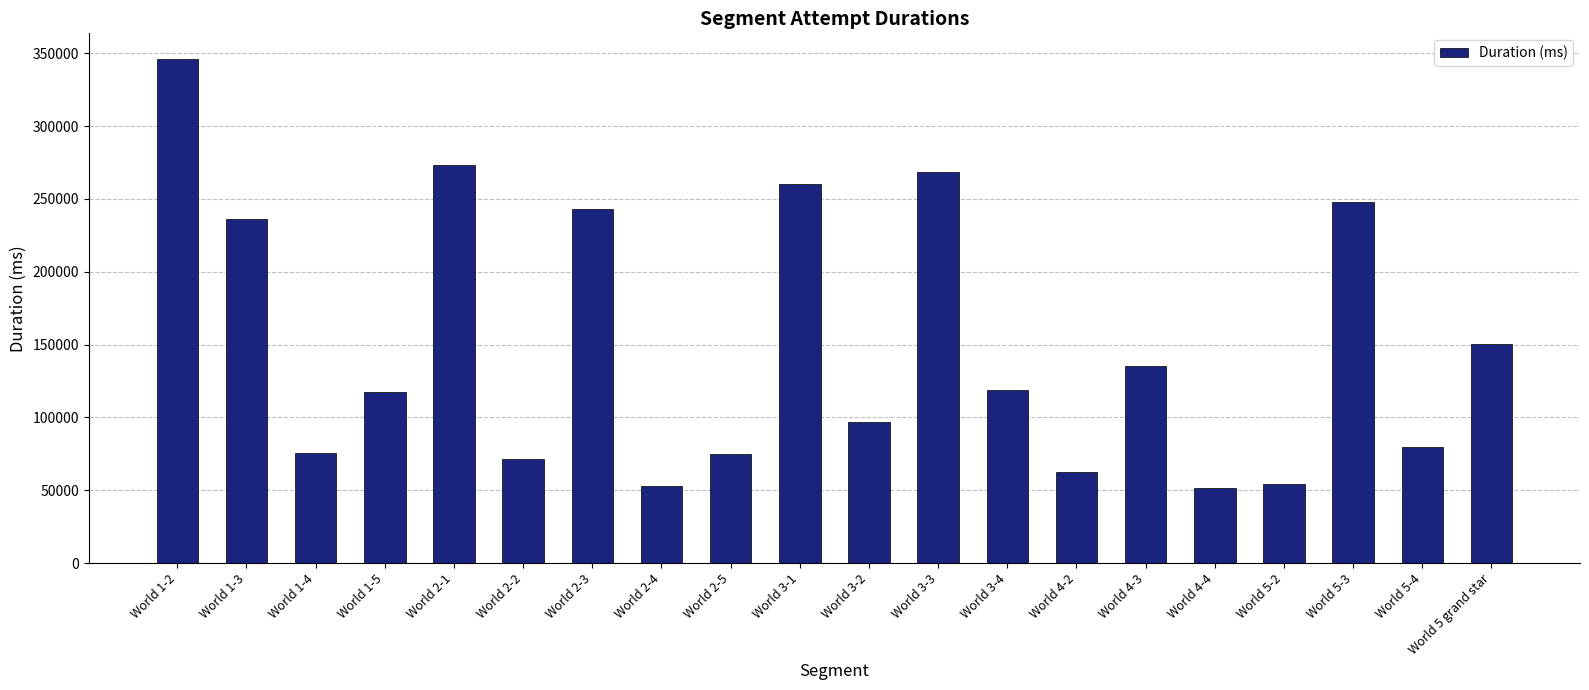

What is the minimum value shown in the chart?

51272